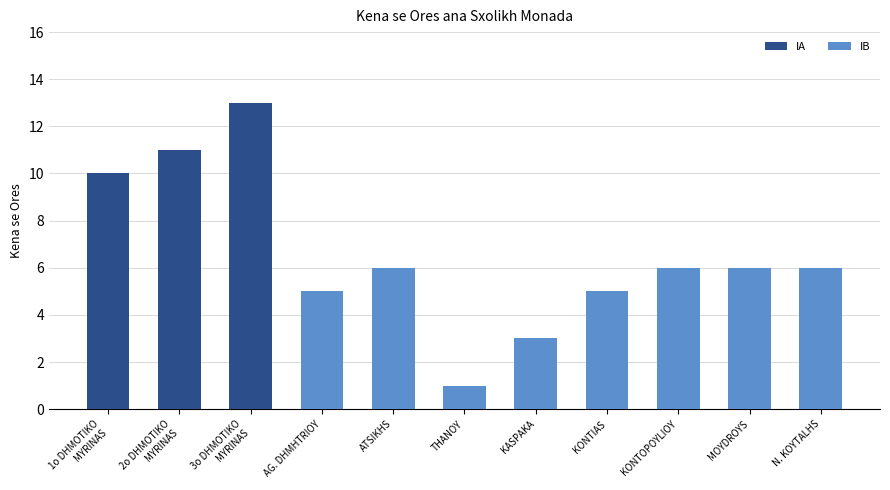

Rank the series by their maximum value, from lowest to highest.

IB, IA